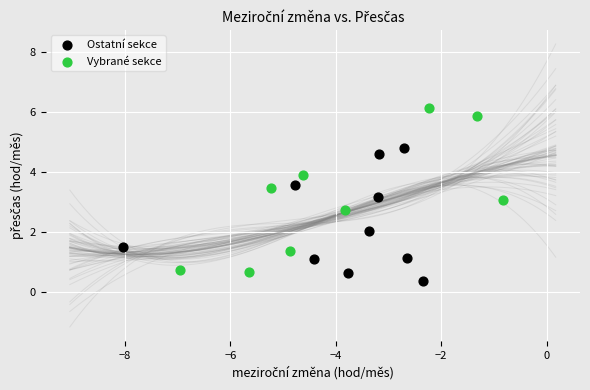

What are all the series names shown in the legend?

Ostatní sekce, Vybrané sekce